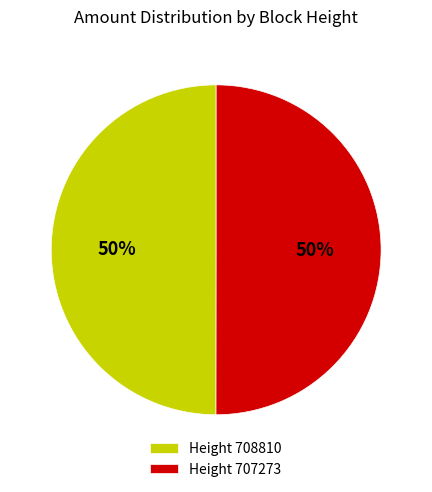

The Height 708810 slice represents 50% of the pie. True or false?

True